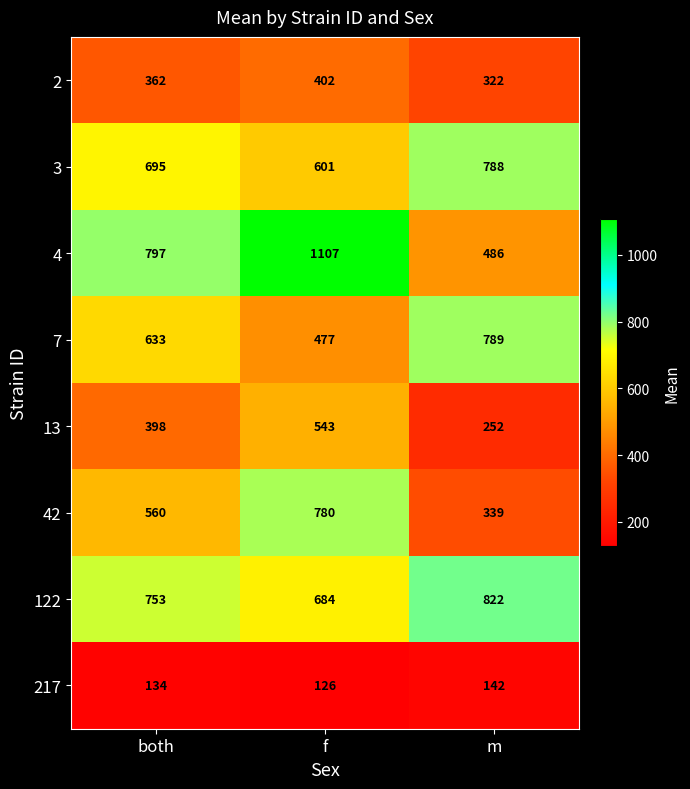

Which series has the largest total across all categories?

4